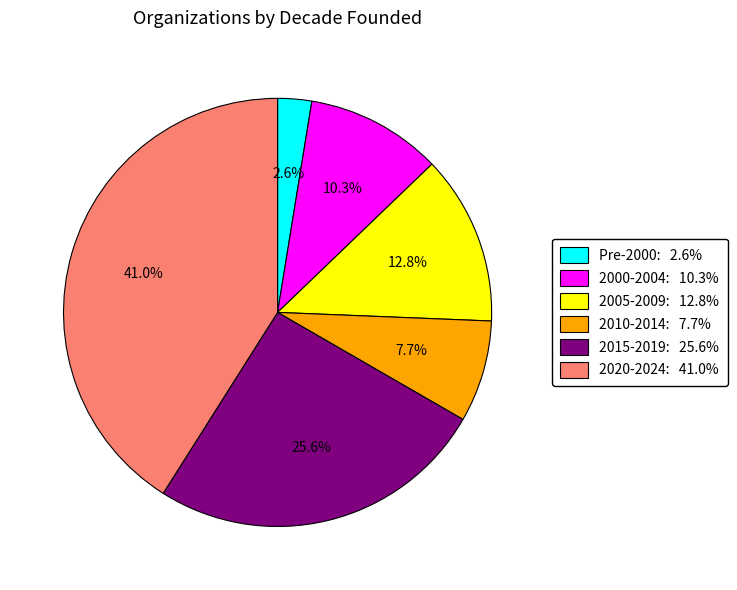

What is the smallest slice in the pie chart?

Pre-2000: 2.6%